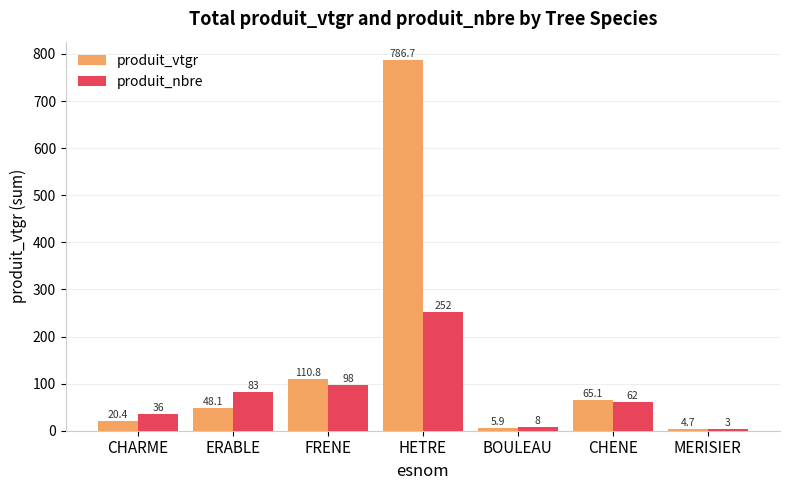

What is the minimum value shown in the chart?

3.0